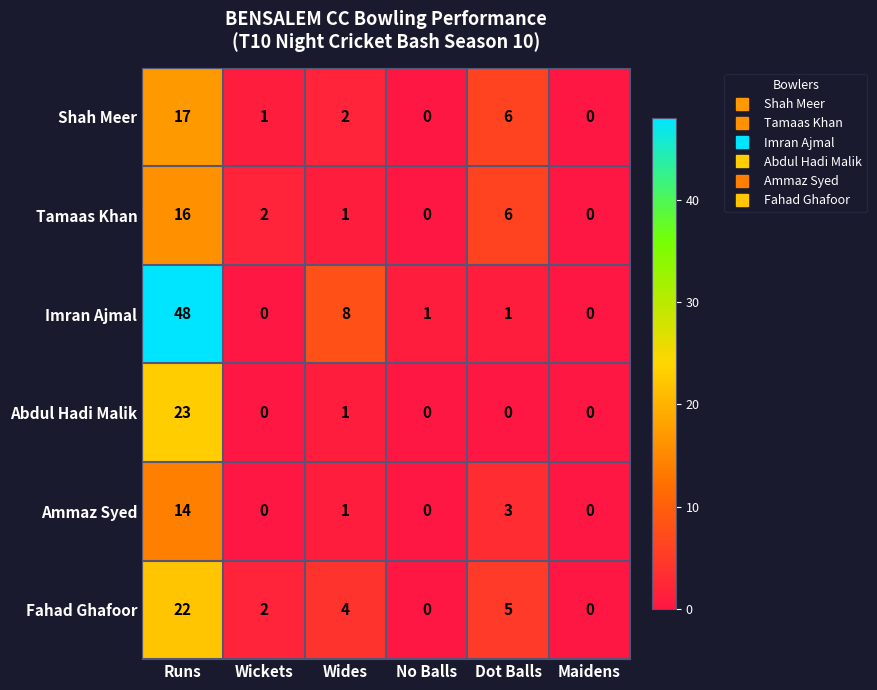

At how many categories does at least one series exceed 34?

1